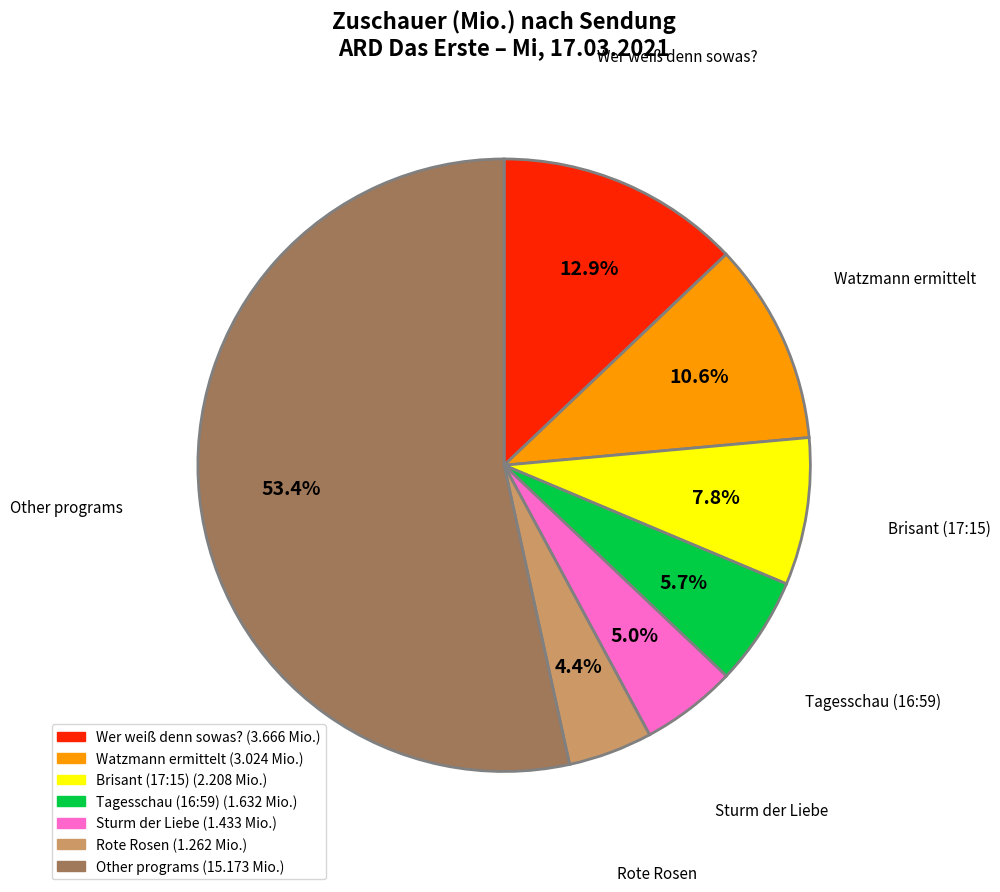

Does any single category account for the majority?

Yes